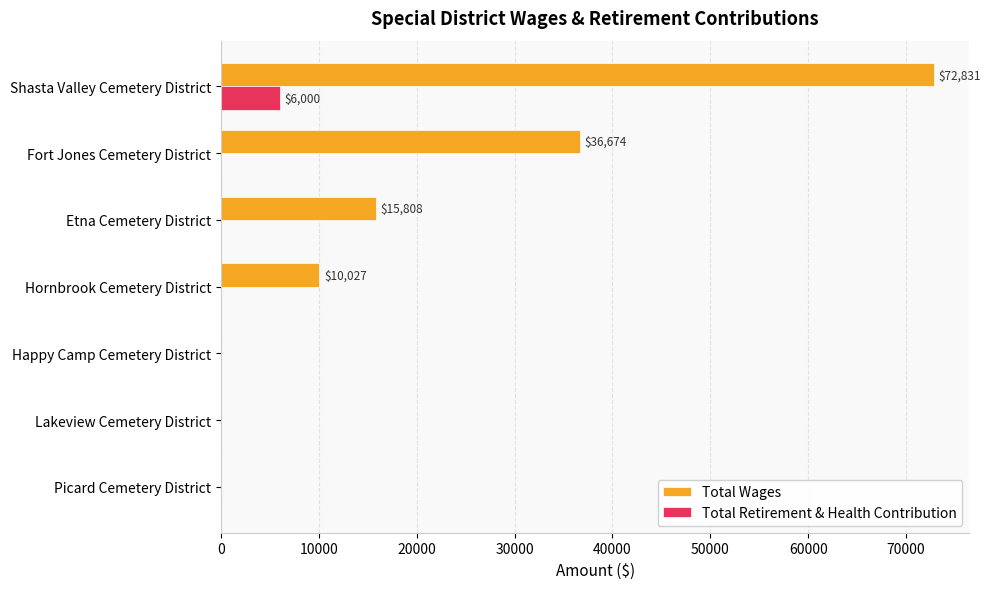

The Total Wages series shows 0 at Happy Camp Cemetery District. True or false?

True